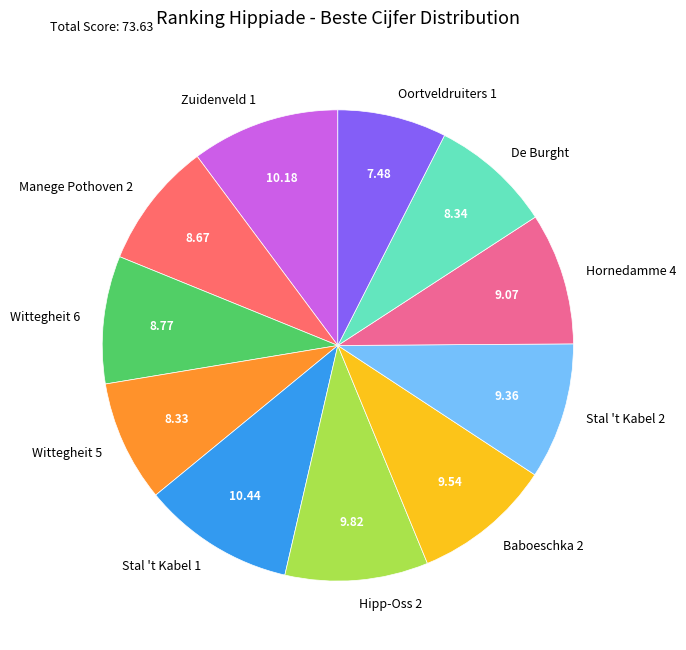

Is there any slice that represents more than half of the pie?

No